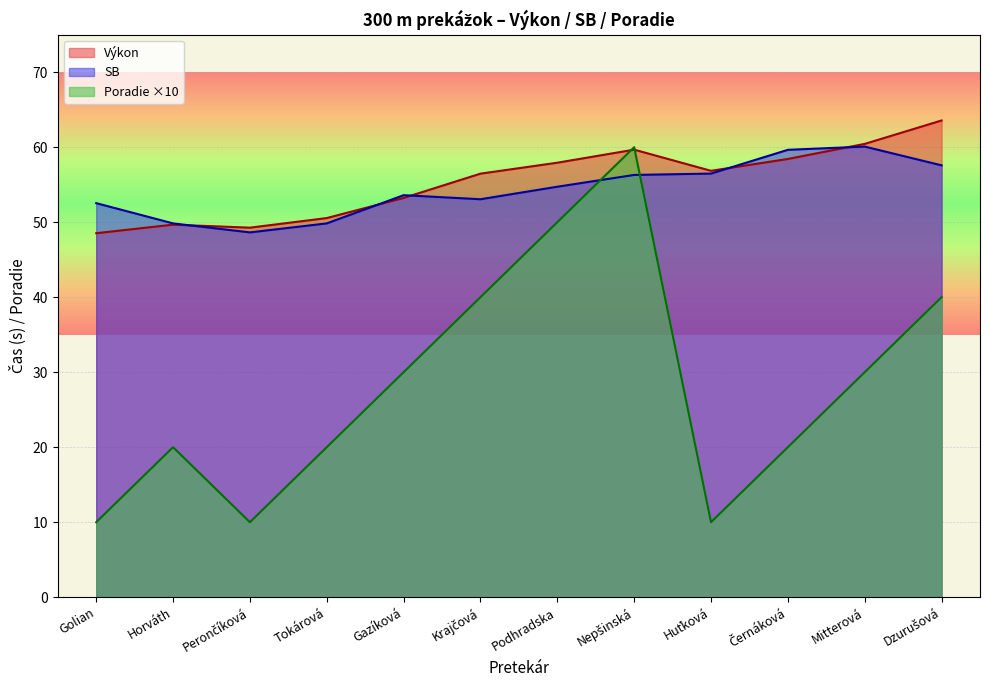

What is the difference between the maximum and minimum values in the Výkon series?

15.0